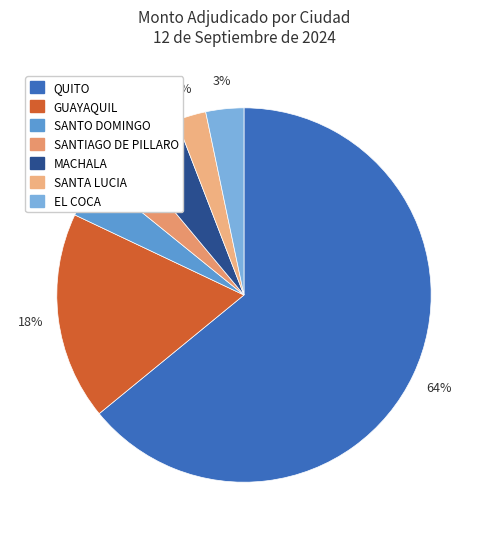

Does any single category account for the majority?

Yes